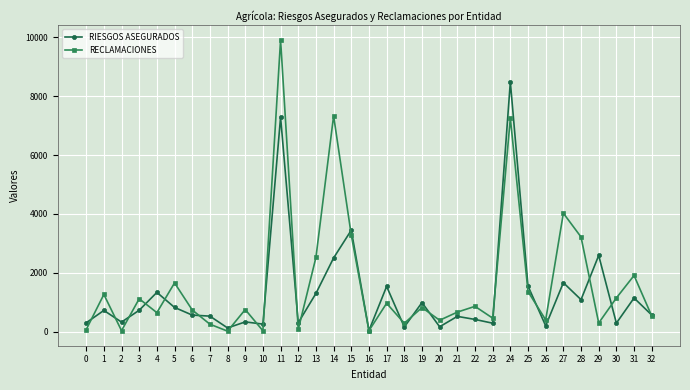

Is it true that RIESGOS ASEGURADOS equals 1264 at 5?

False